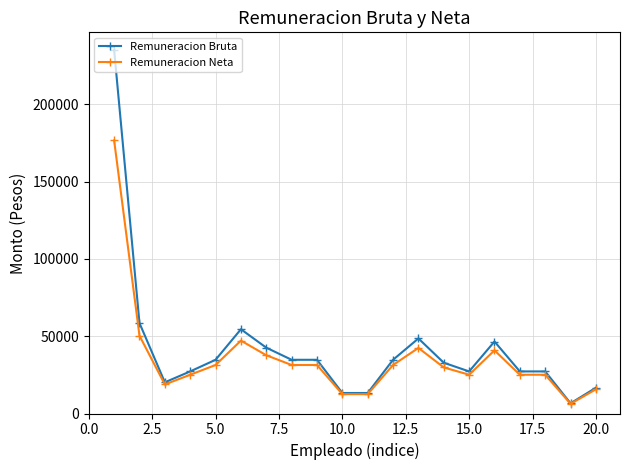

Which series has the largest range (max minus min)?

Remuneracion Bruta